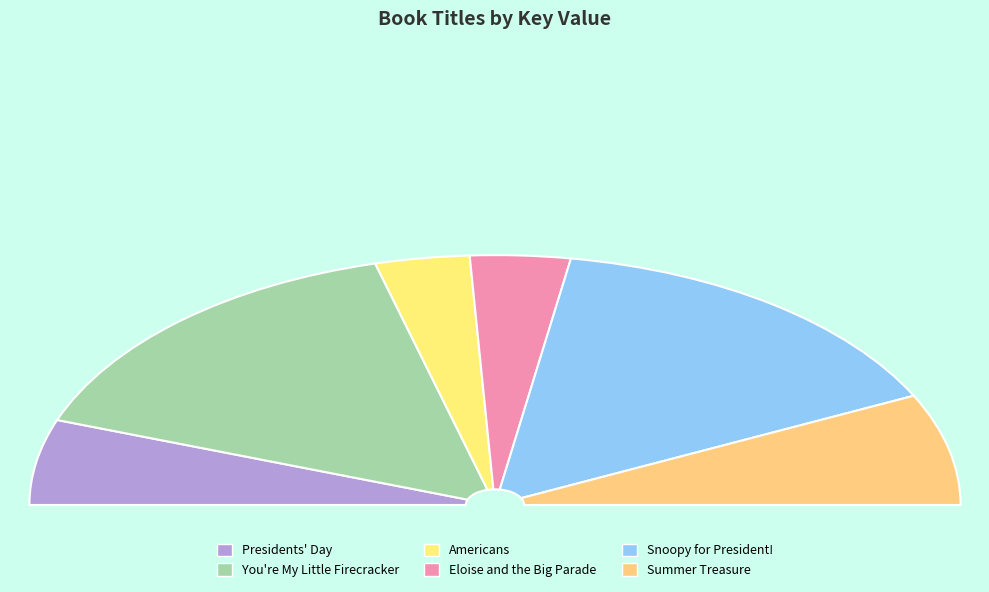

Which category has the biggest portion of the pie?

You're My Little Firecracker